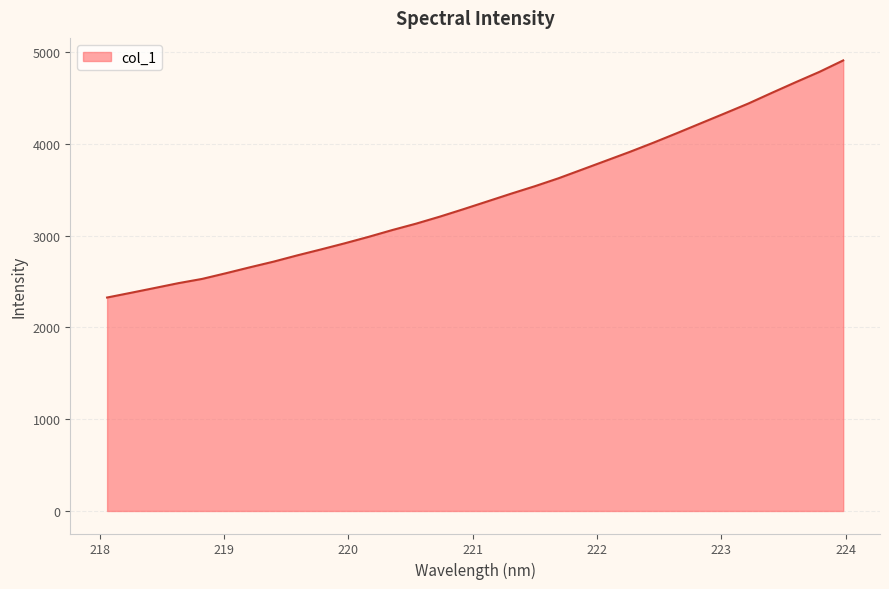

What is the difference between the maximum and minimum values?

2583.9